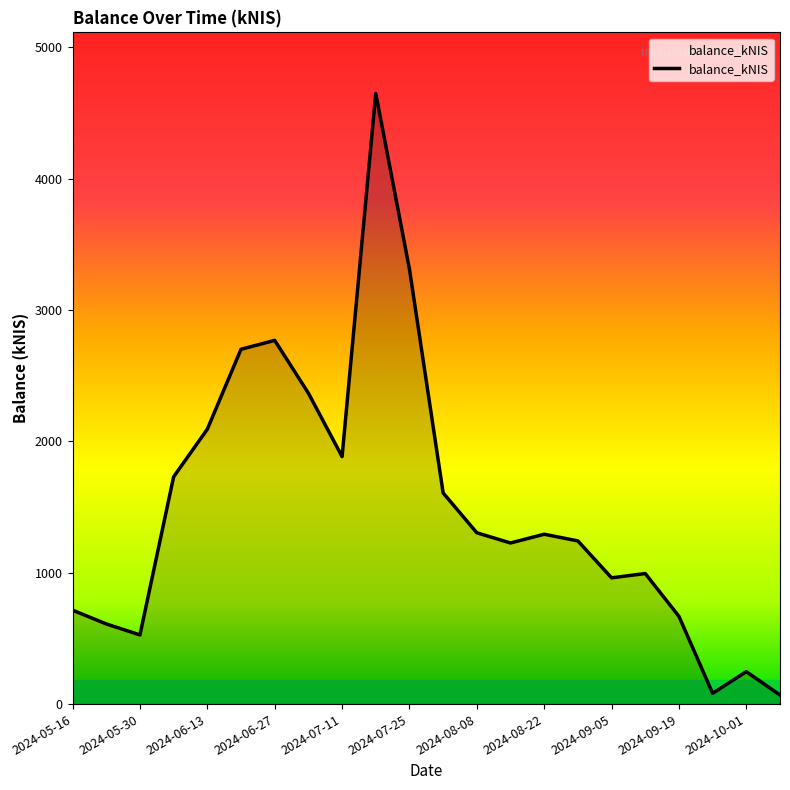

What is the greatest value displayed?

4649.2